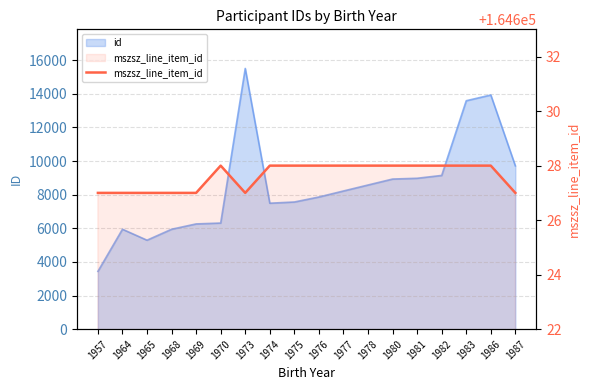

How many points are higher than both their immediate neighbors (excluding endpoints)?

1